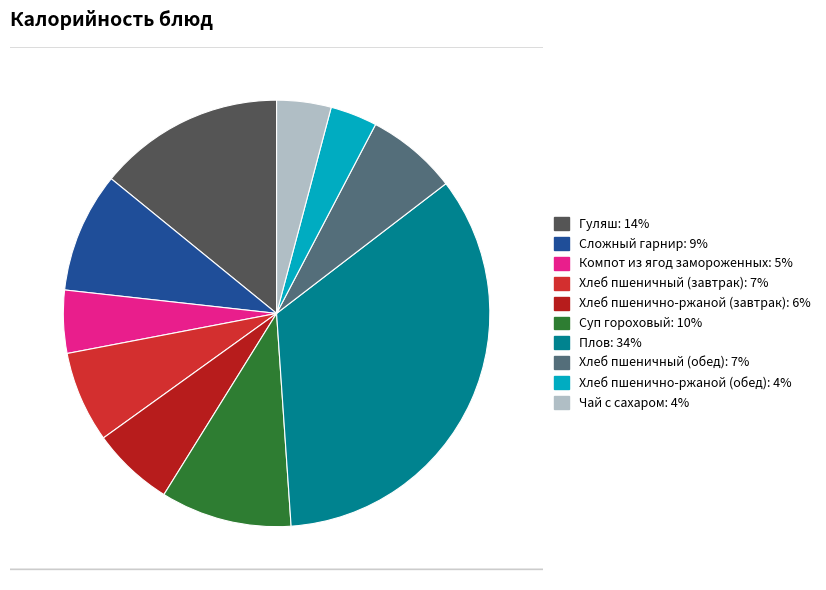

True or false: Хлеб пшеничный (обед) accounts for 7% of the total.

True